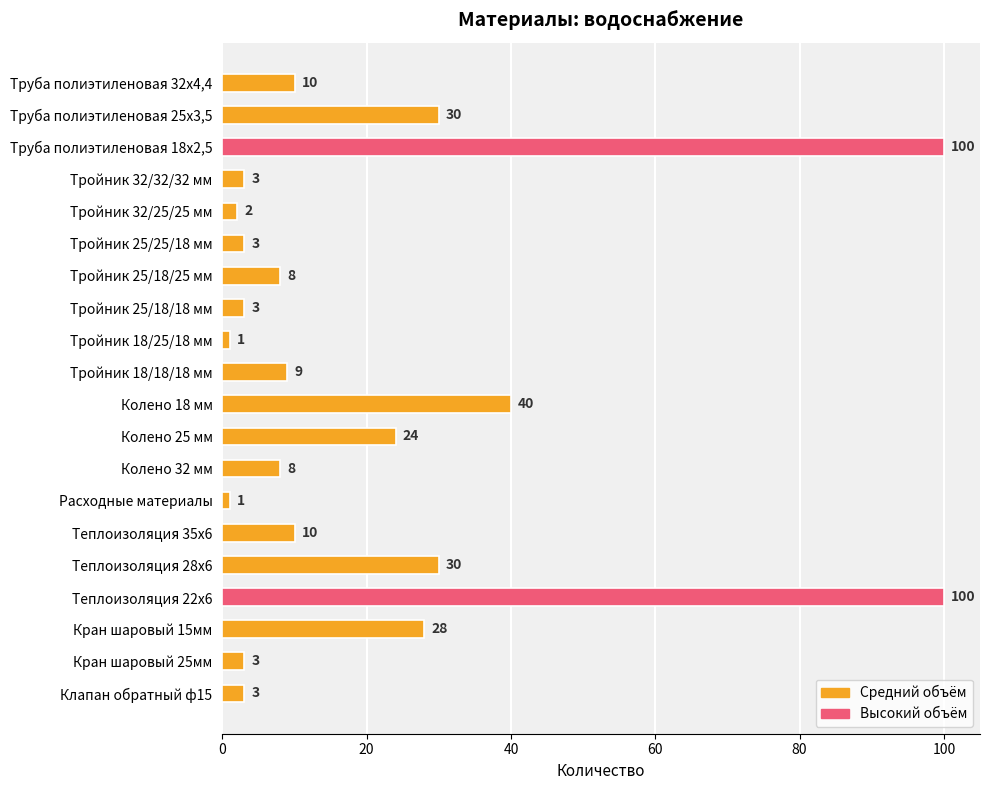

What is the ratio of the value at Тройник 32/32/32 мм to the value at Тройник 18/18/18 мм?

0.3